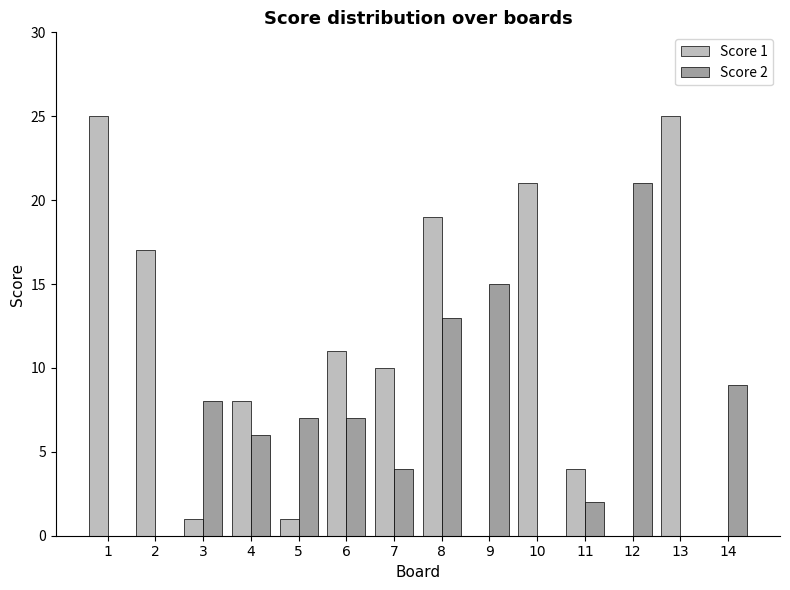

True or false: Score 1 has a value of 0 at 12.

True